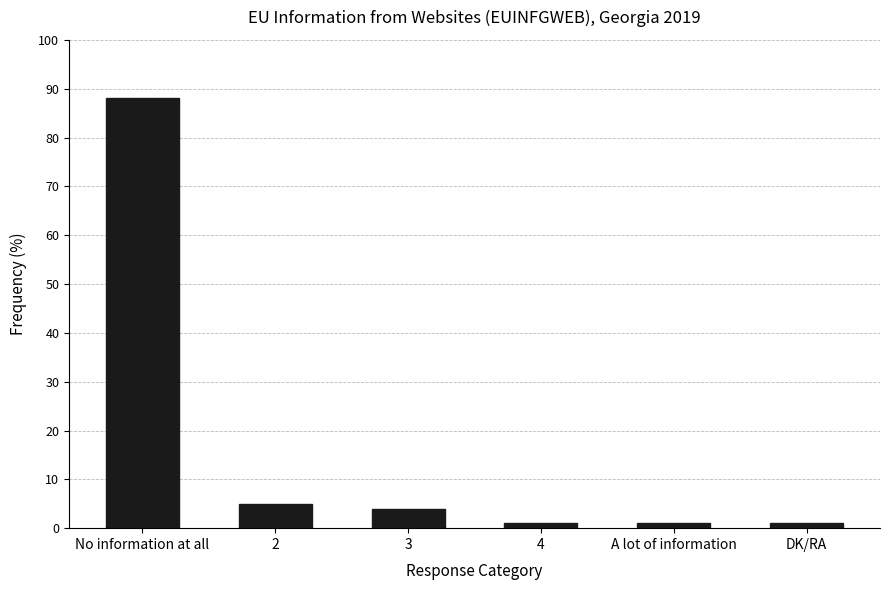

Count the number of data series in this chart.

1